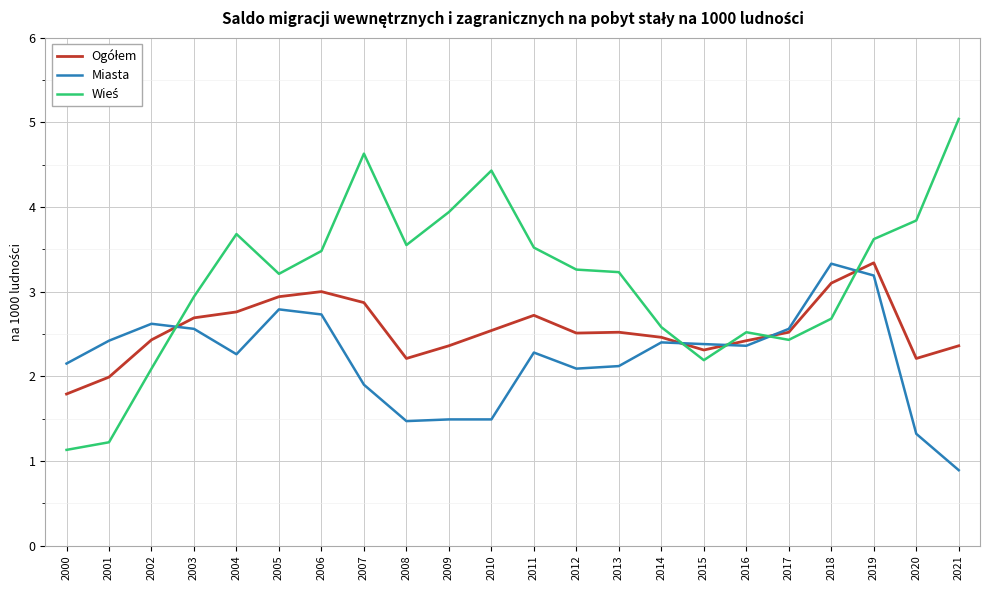

At which category does the chart reach its peak across all series?

2021